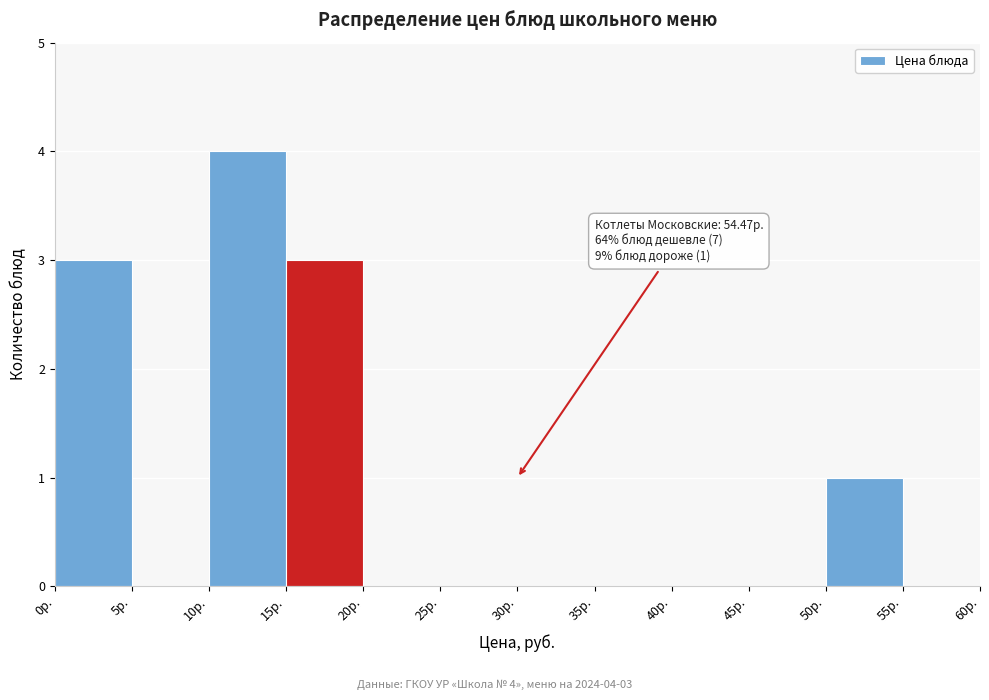

Over which range of the x-axis is the bar tallest?

10 to 15